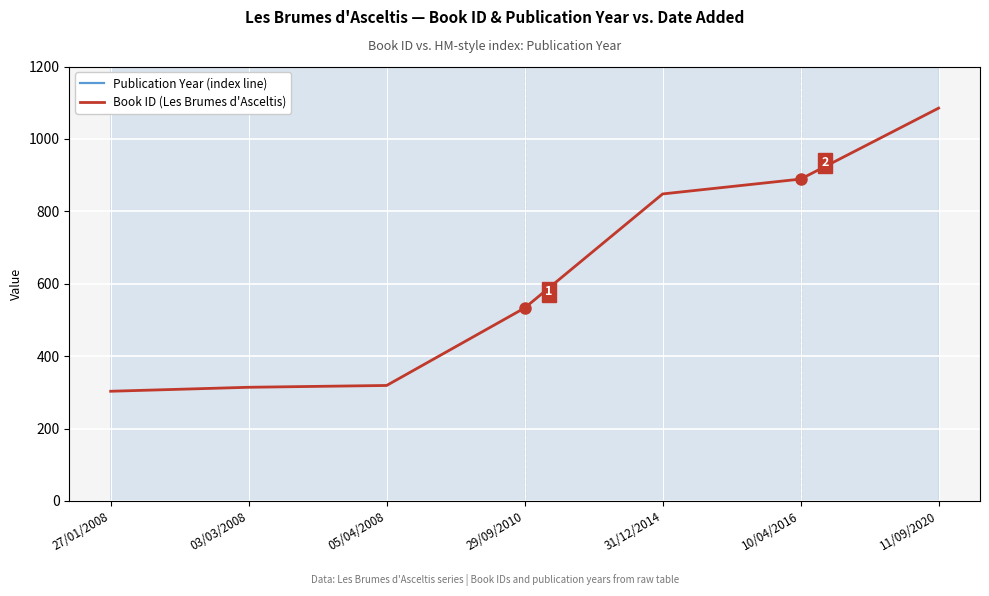

Which category has the lowest value across all series?

27/01/2008